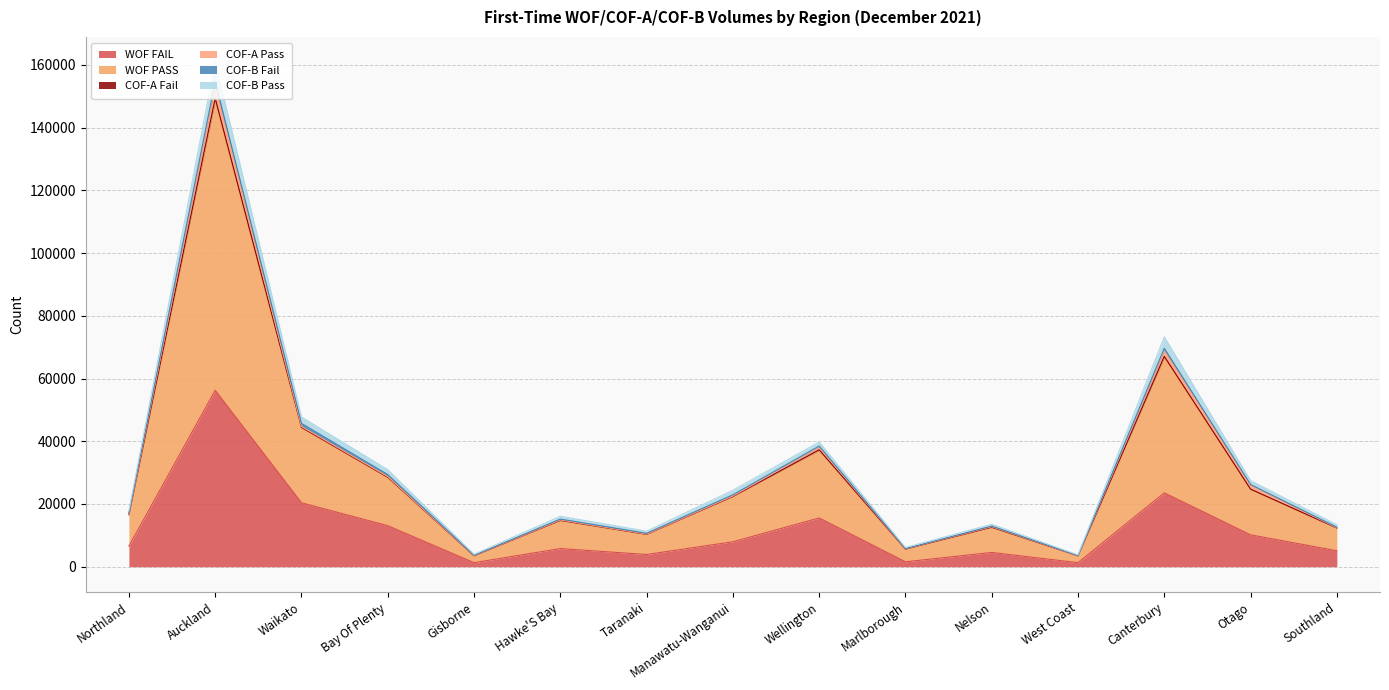

Where is COF-A Fail nearest to the value 79168?

Canterbury